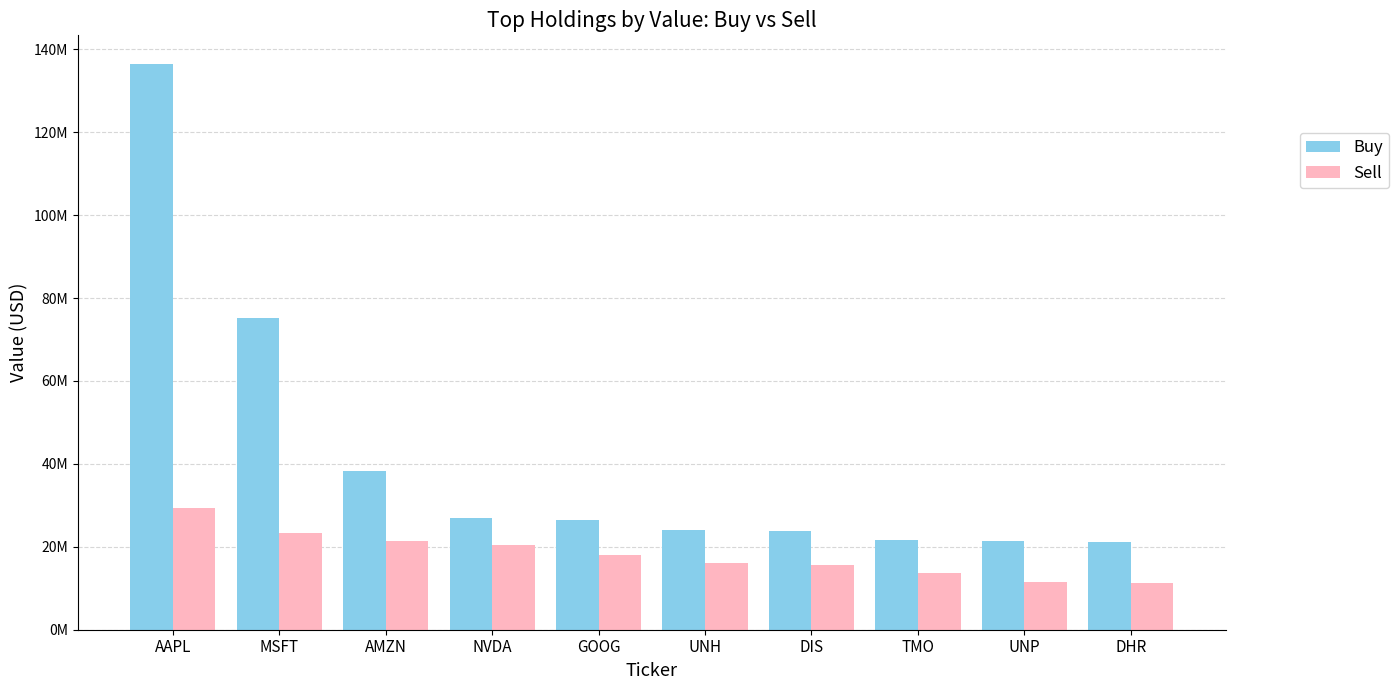

What is the difference between the second highest and minimum values in the Buy series?

53876000